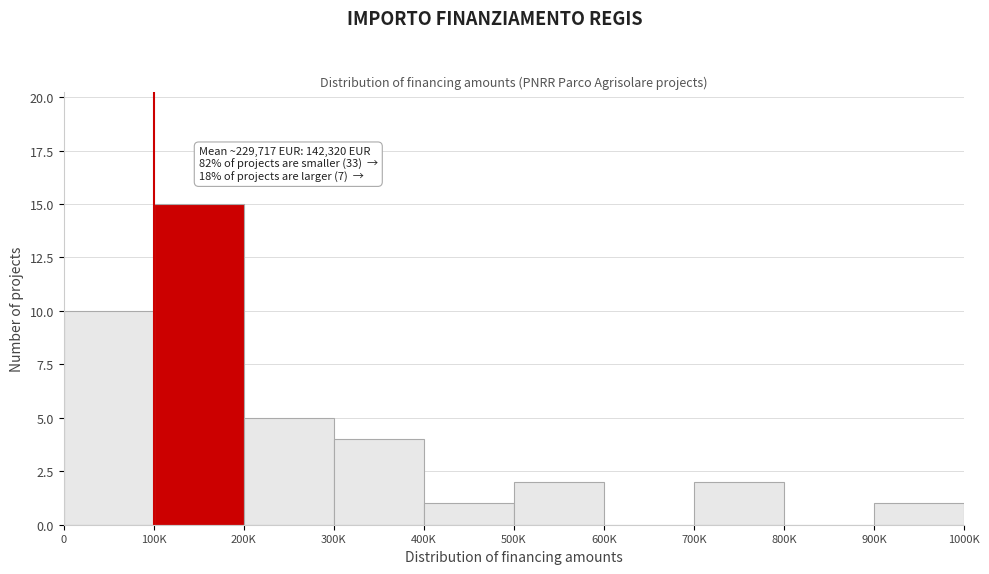

Reading left to right, what are all the values shown in this chart?

0=10	100K=15	200K=5	300K=4	400K=1	500K=2	600K=0	700K=2	800K=0	900K=1